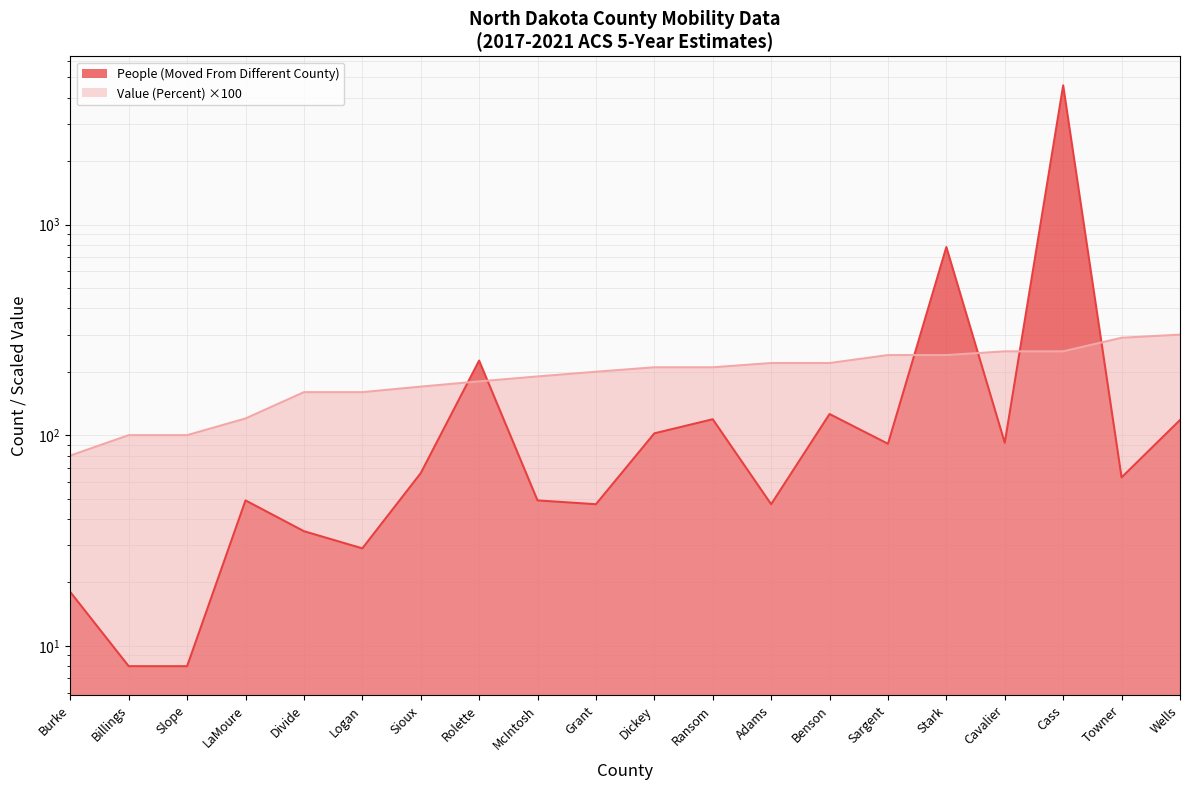

What is the maximum value shown in the chart?

4579.0